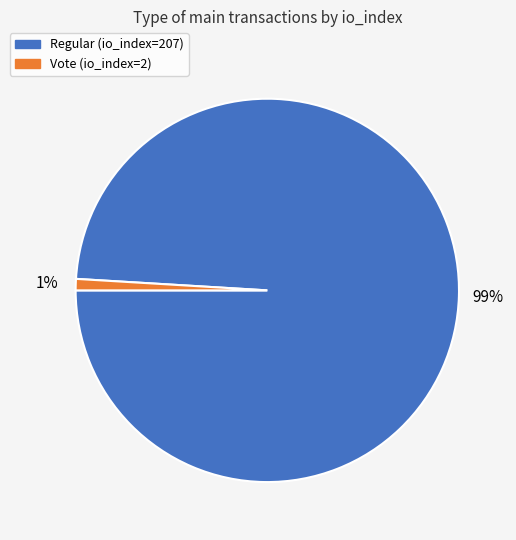

What is the majority slice?

Regular (io_index=207)